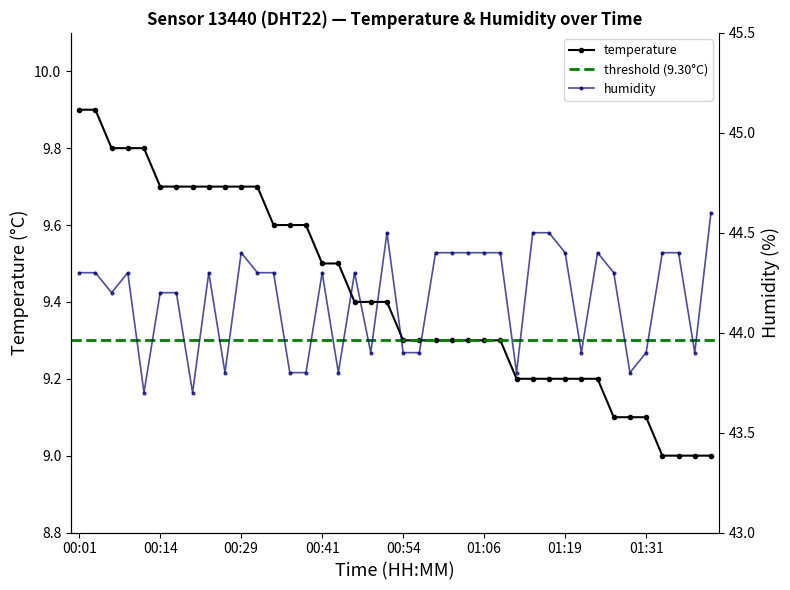

What is the lowest value of the temperature series?

9.0